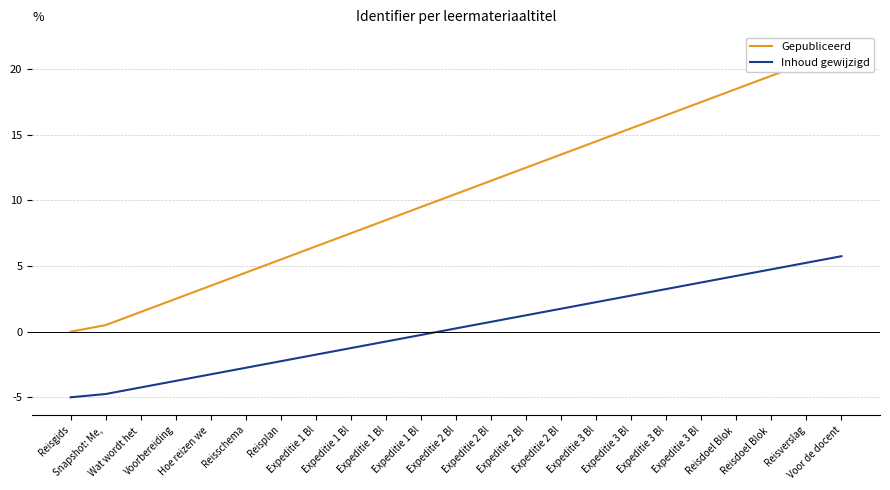

At Reisdoel Blok , list the series in order from smallest to largest.

Inhoud gewijzigd, Gepubliceerd